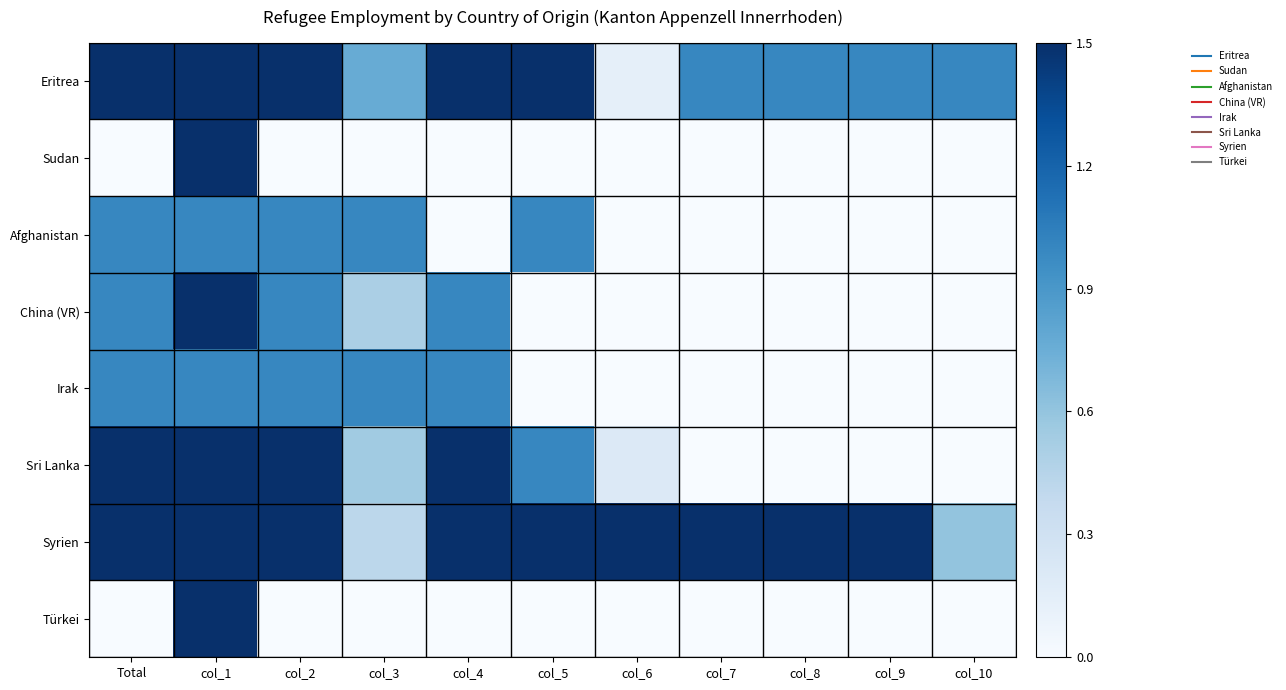

At how many categories does at least one series exceed 0?

11